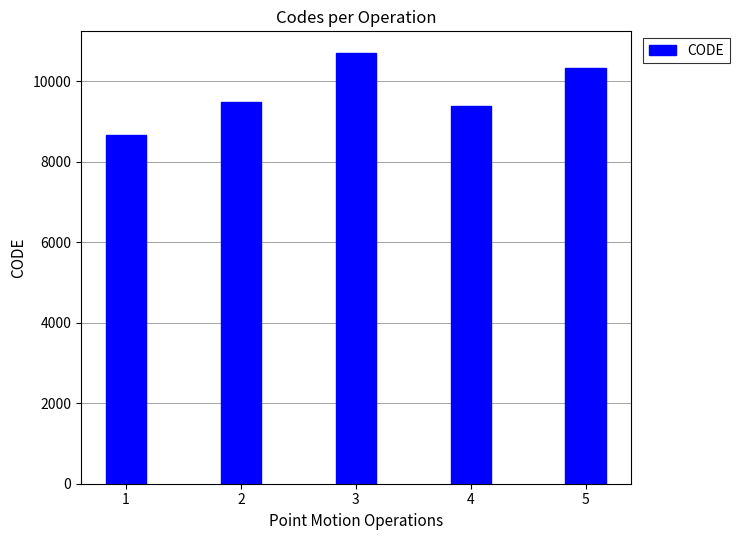

The value at 2 is 4642. True or false?

False